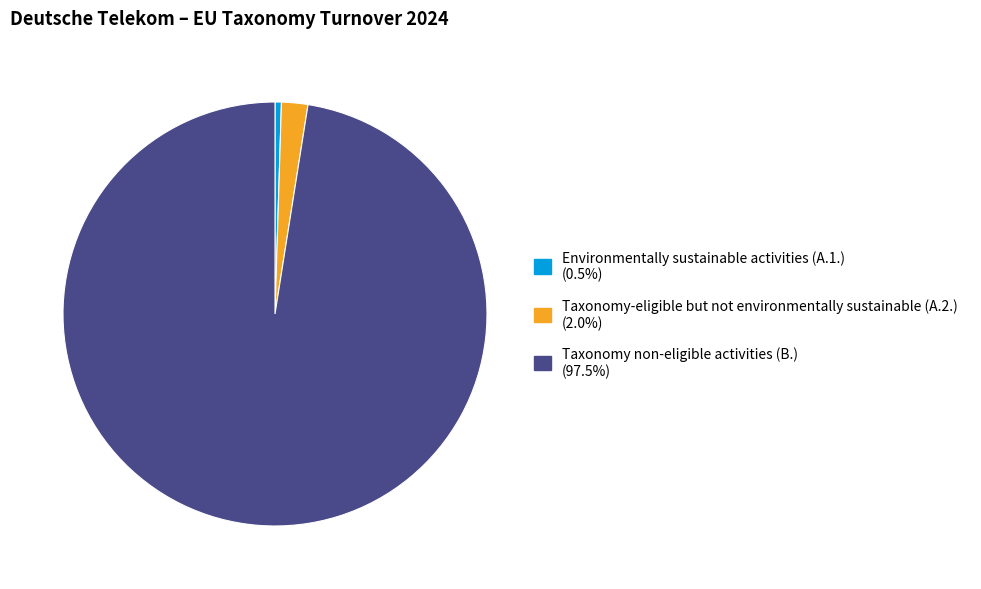

Is there any slice that represents more than half of the pie?

Yes